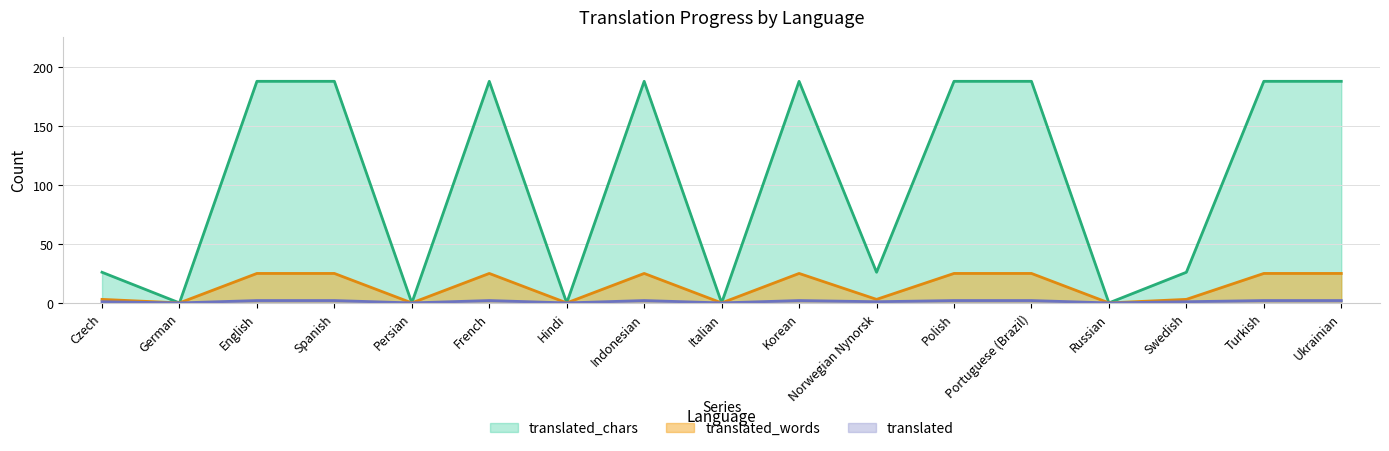

The translated series shows 2 at Polish. True or false?

True